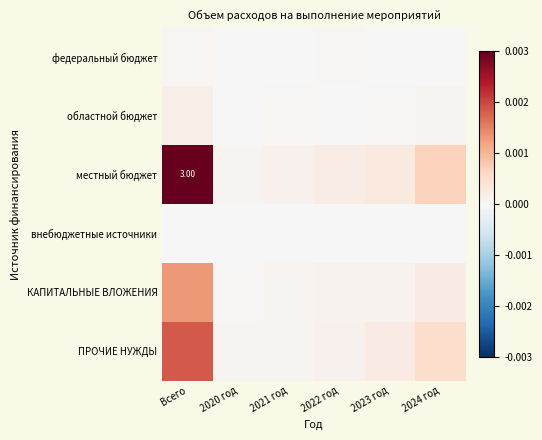

Rank the series by their maximum value, from lowest to highest.

внебюджетные источники, федеральный бюджет, областной бюджет, КАПИТАЛЬНЫЕ ВЛОЖЕНИЯ, ПРОЧИЕ НУЖДЫ, местный бюджет